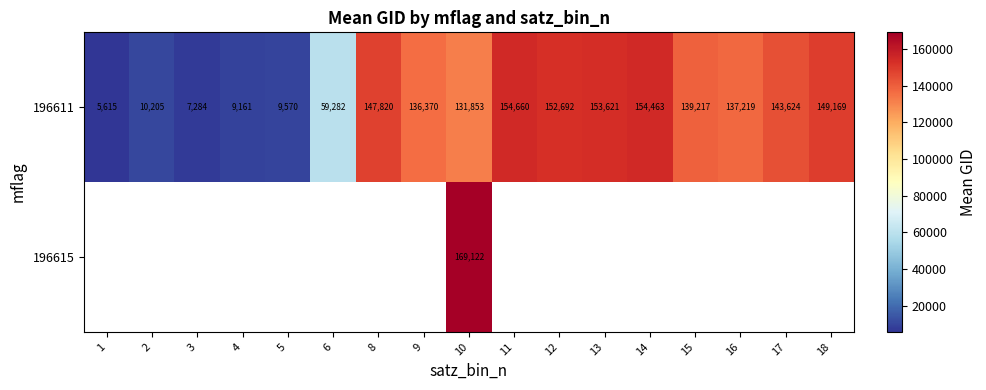

List the labels in order of 196611 value, largest first.

11, 14, 13, 12, 18, 8, 17, 15, 16, 9, 10, 6, 2, 5, 4, 3, 1